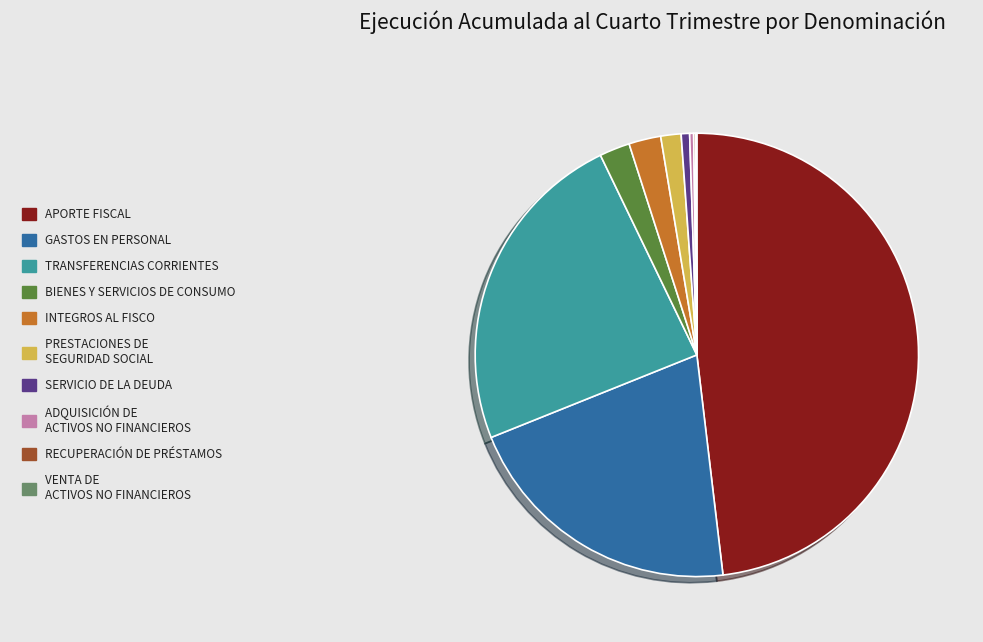

Does APORTE FISCAL account for over 50% of the chart?

No